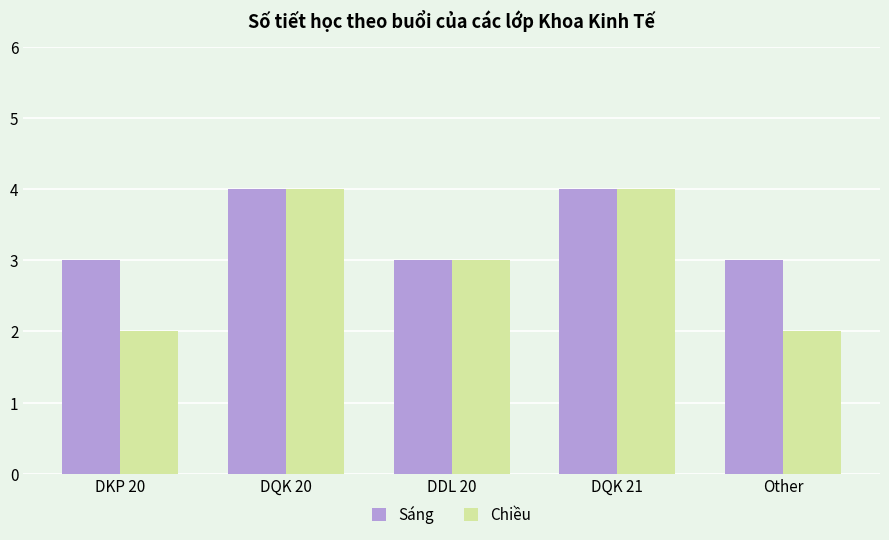

What is the difference between the second highest and minimum values in the Chiều series?

2